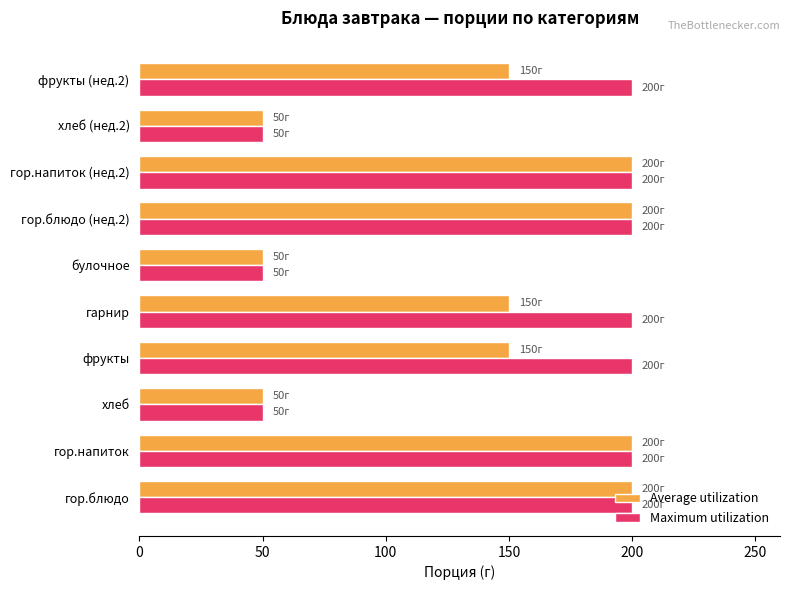

At how many categories does at least one series exceed 131?

7